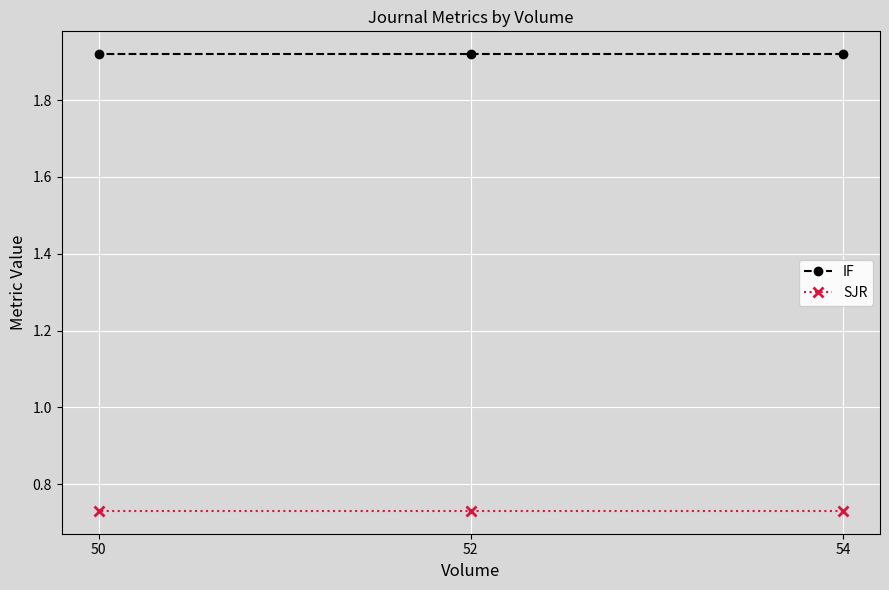

What is the maximum value for IF?

1.9